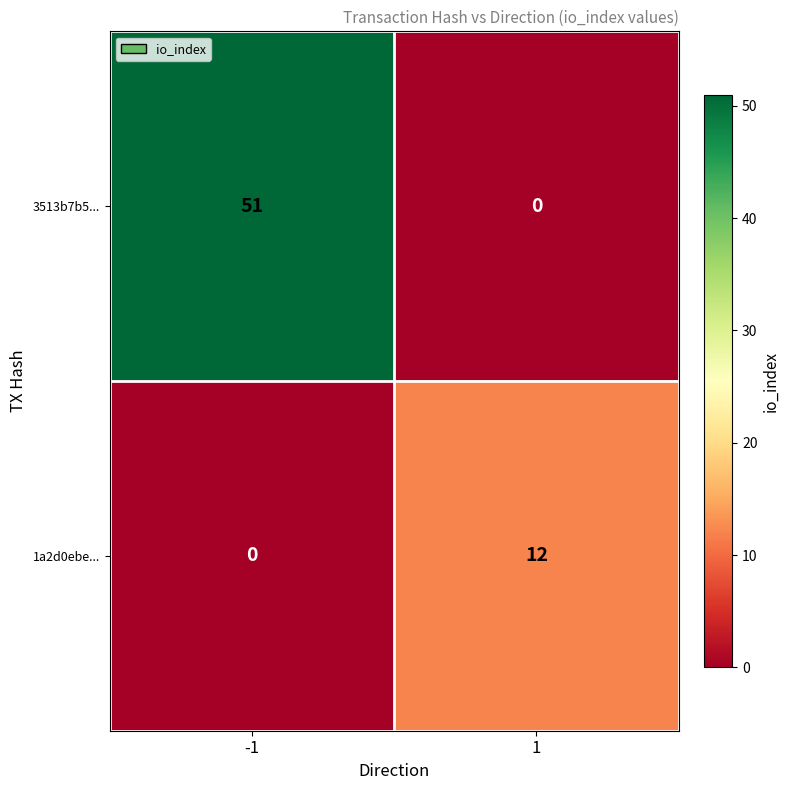

List the series in order of their overall mean, lowest first.

1a2d0ebe..., 3513b7b5...